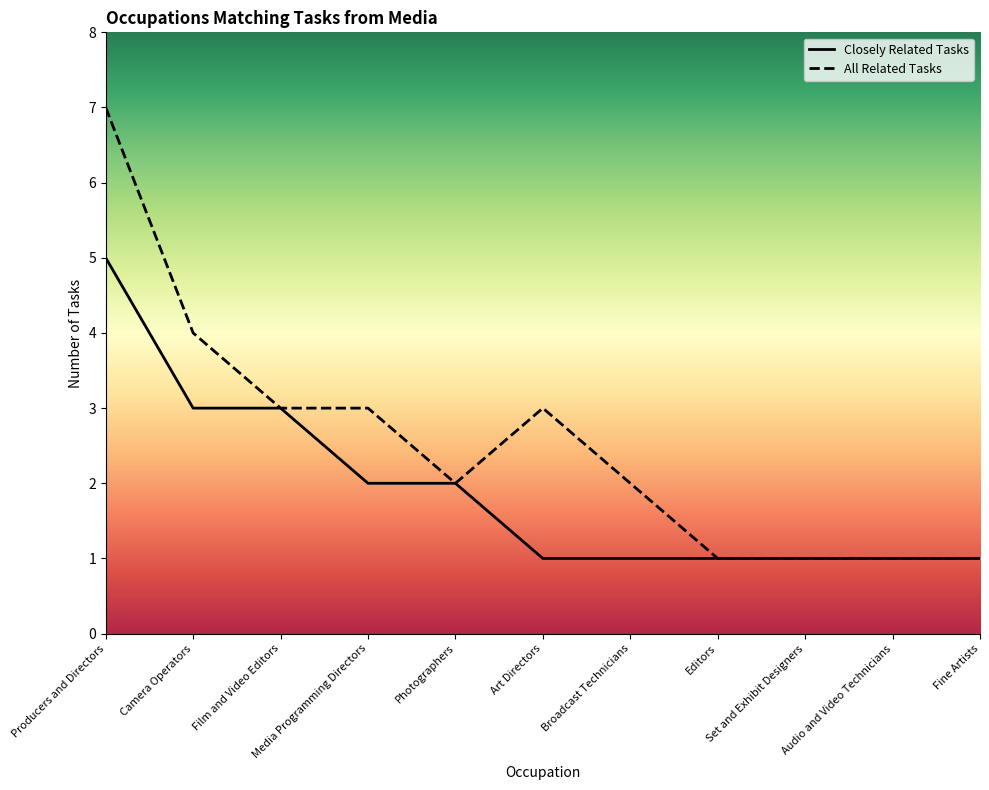

At which category does the chart reach its minimum across all series?

Art Directors